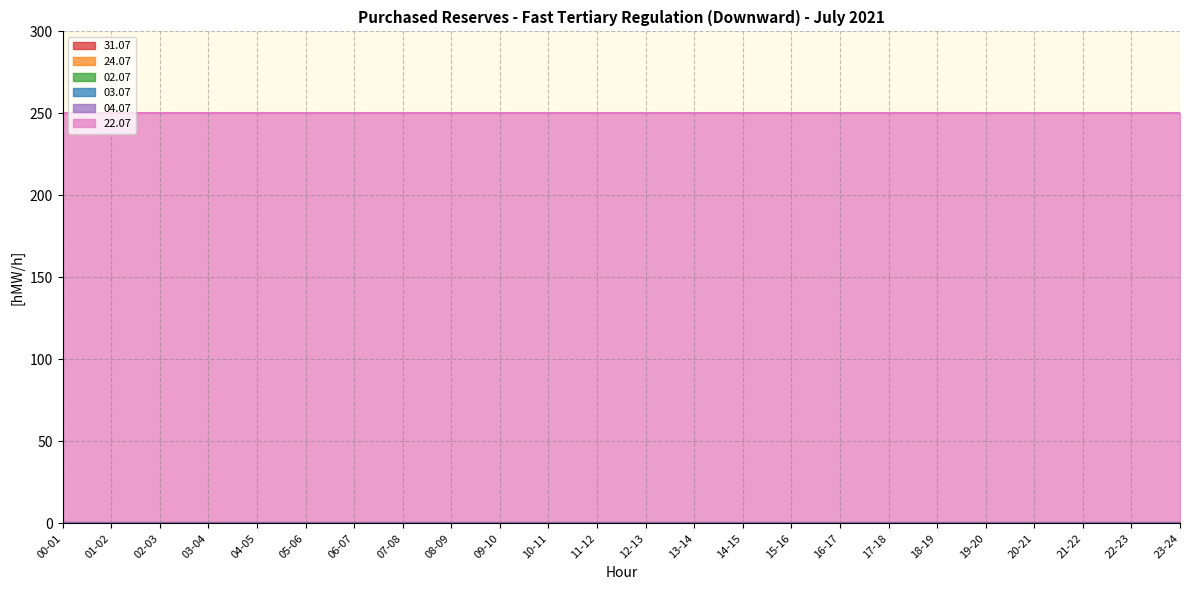

Does the chart display data point markers on the line(s)?

No